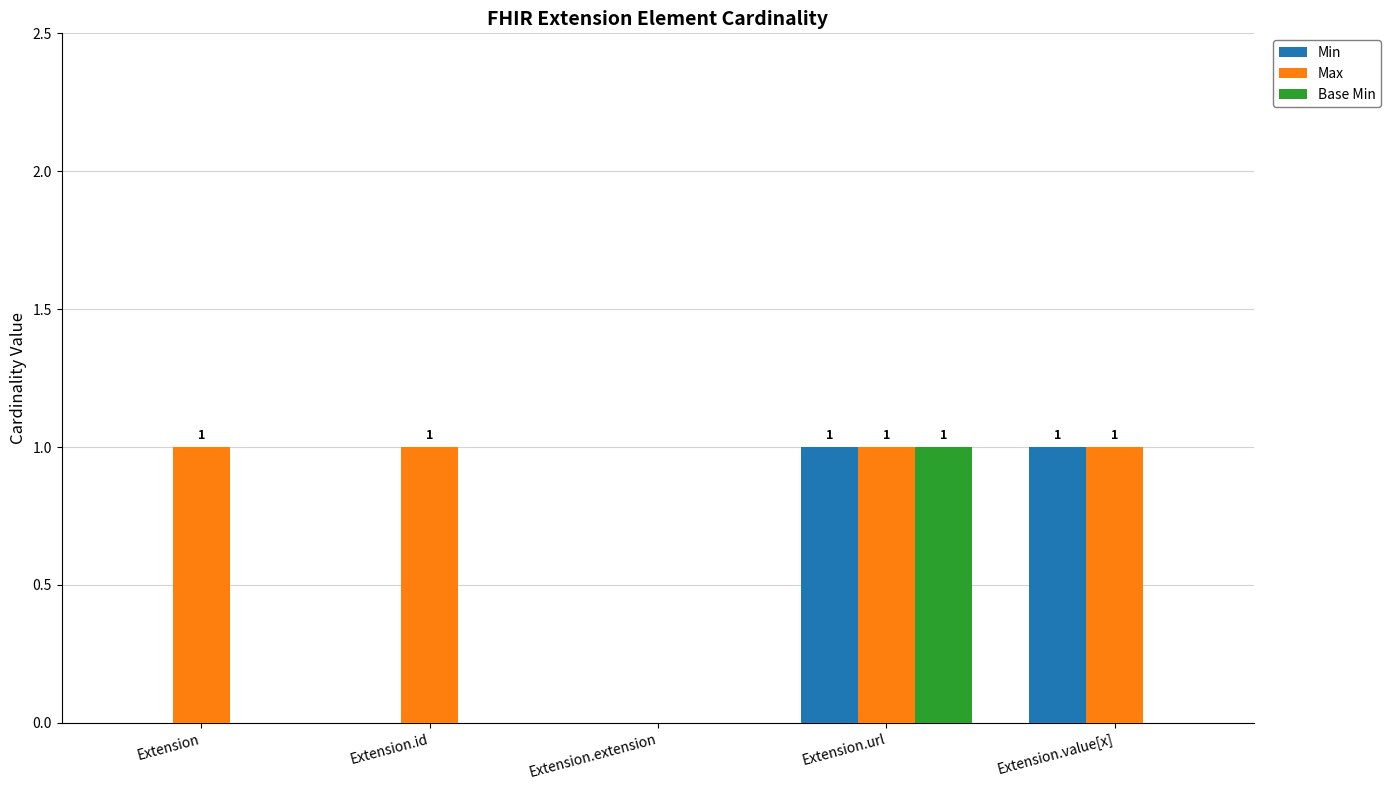

Between Extension.id and Extension.extension, which series saw the biggest shift?

Max